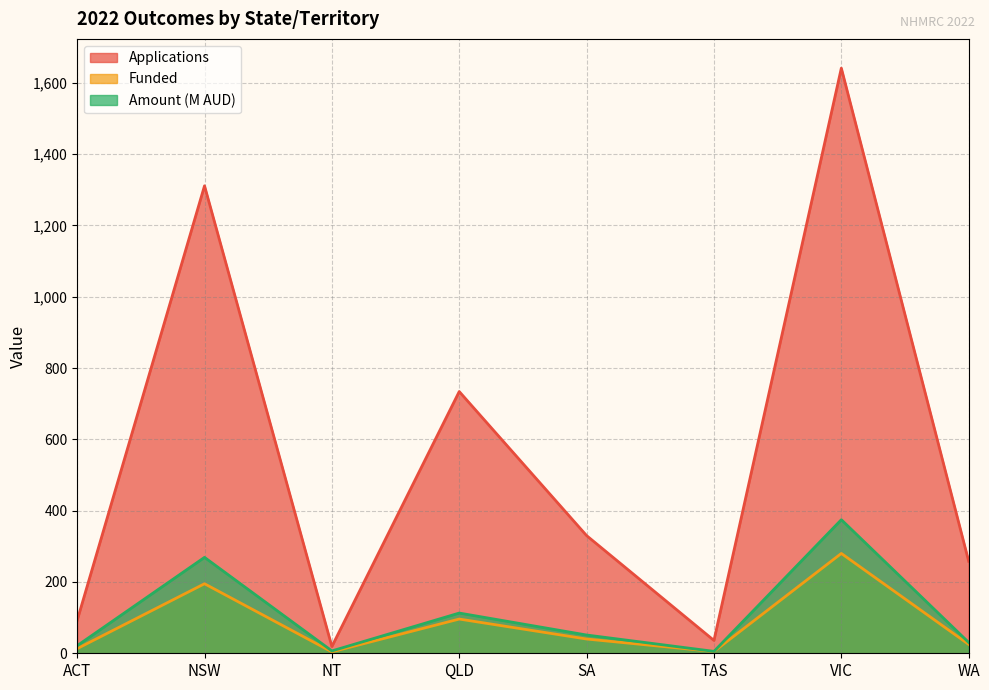

Rank the series by their maximum value, from lowest to highest.

Funded, Amount (M AUD), Applications